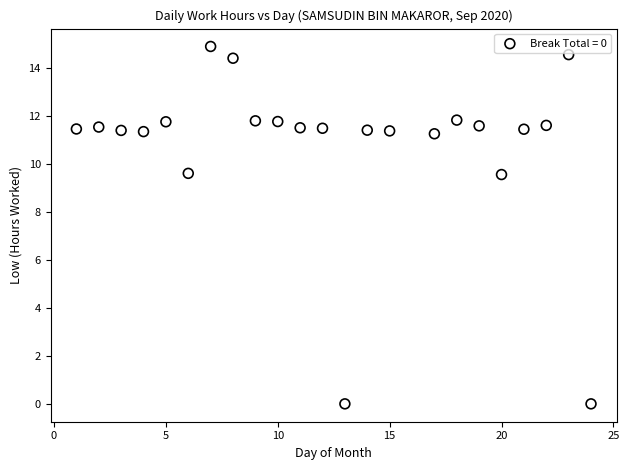

What is the range of X values (max minus min)?

23.0